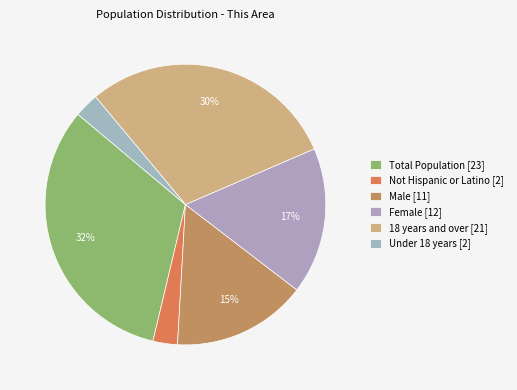

How many segments does this pie chart have?

6